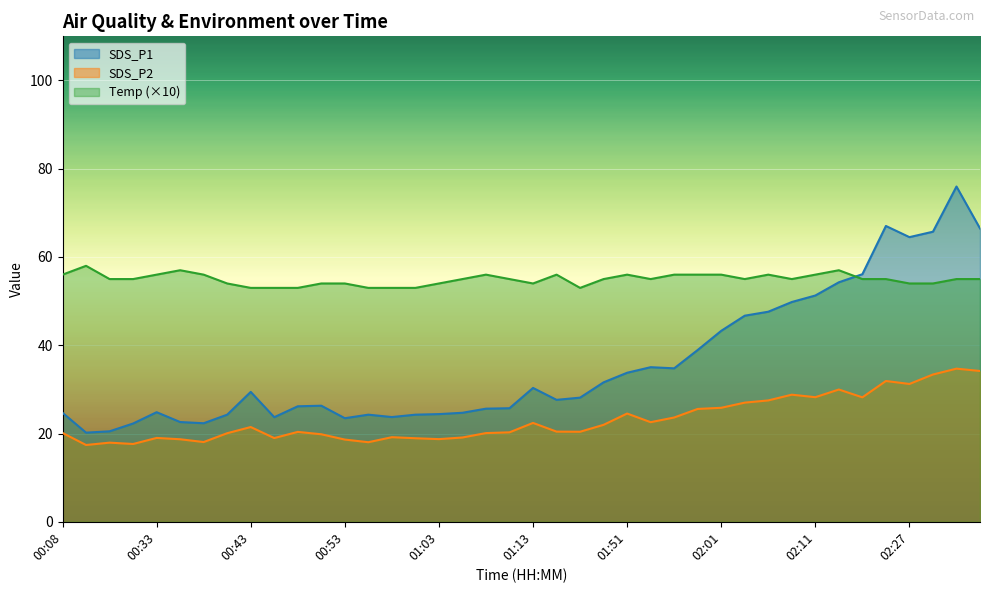

Where does the Temp series first go above 55?

00:08